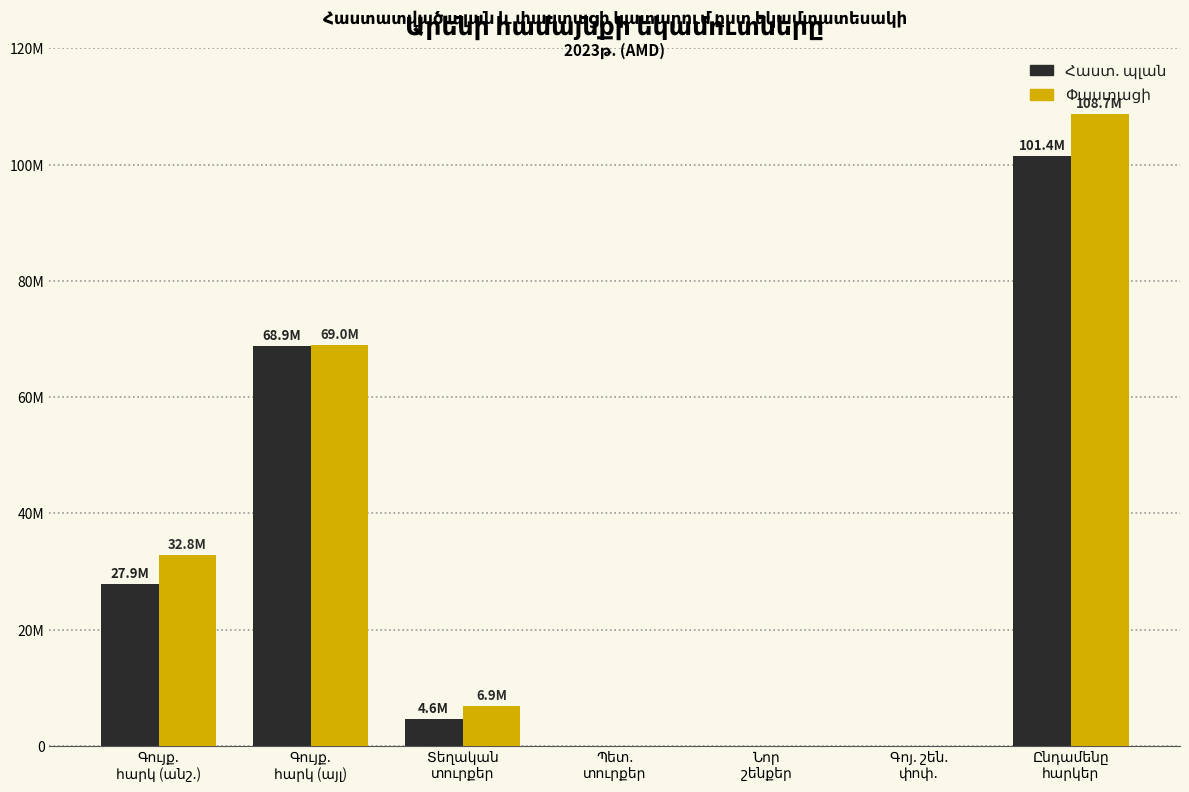

Does the chart contain stacked bars?

No